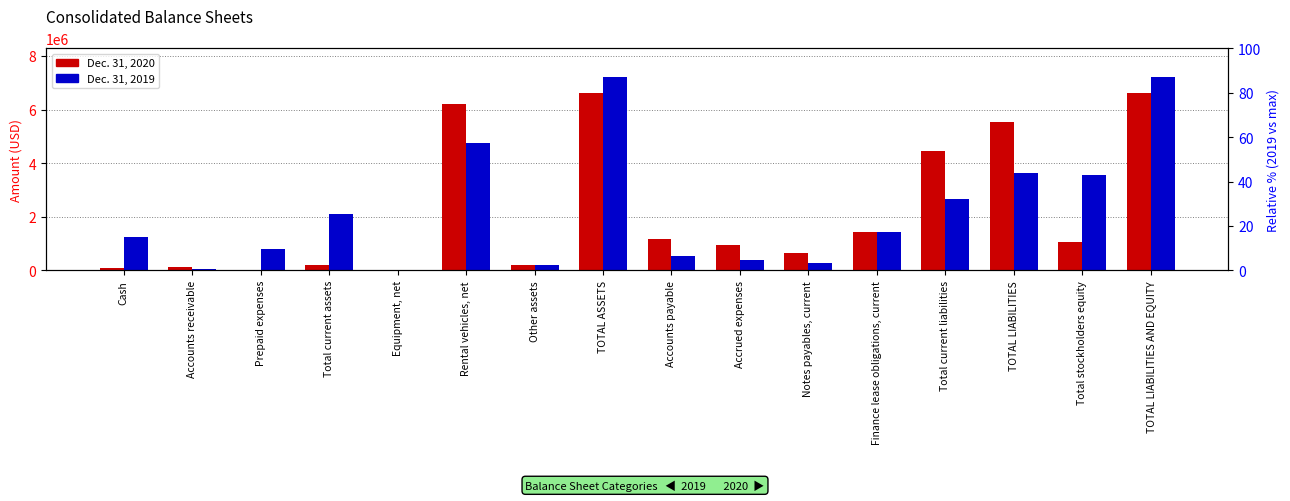

What is the sum of all Dec. 31, 2020 values?

35346434